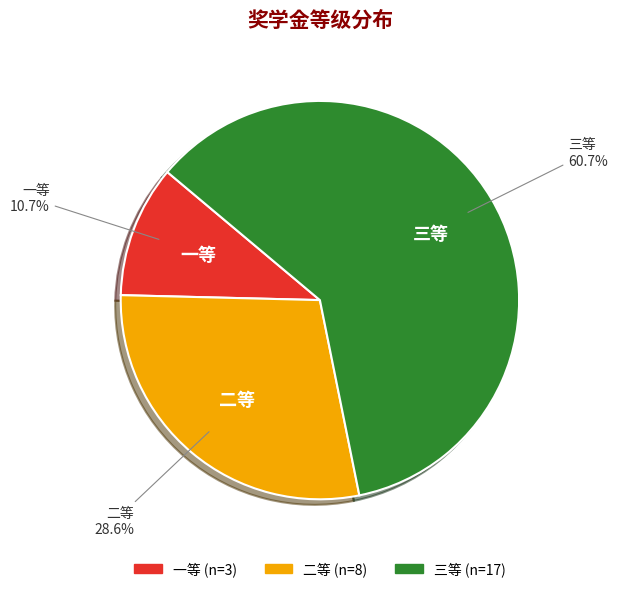

Is the sum of 二等 and 一等 greater than half?

No